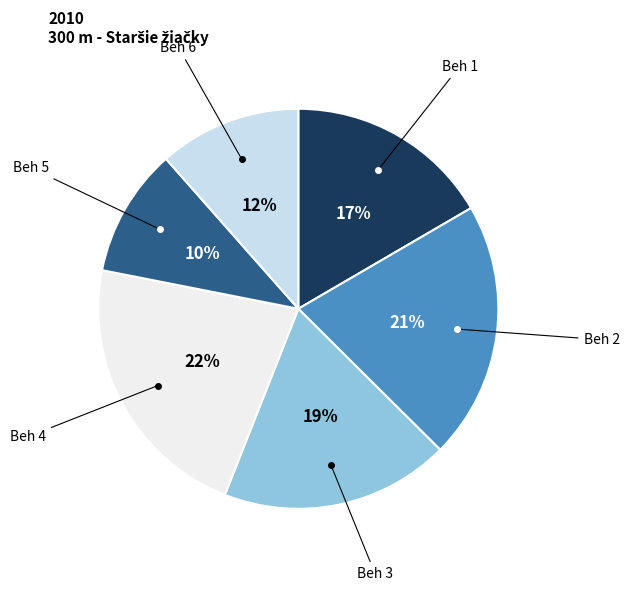

Which category has the biggest portion of the pie?

Beh 4